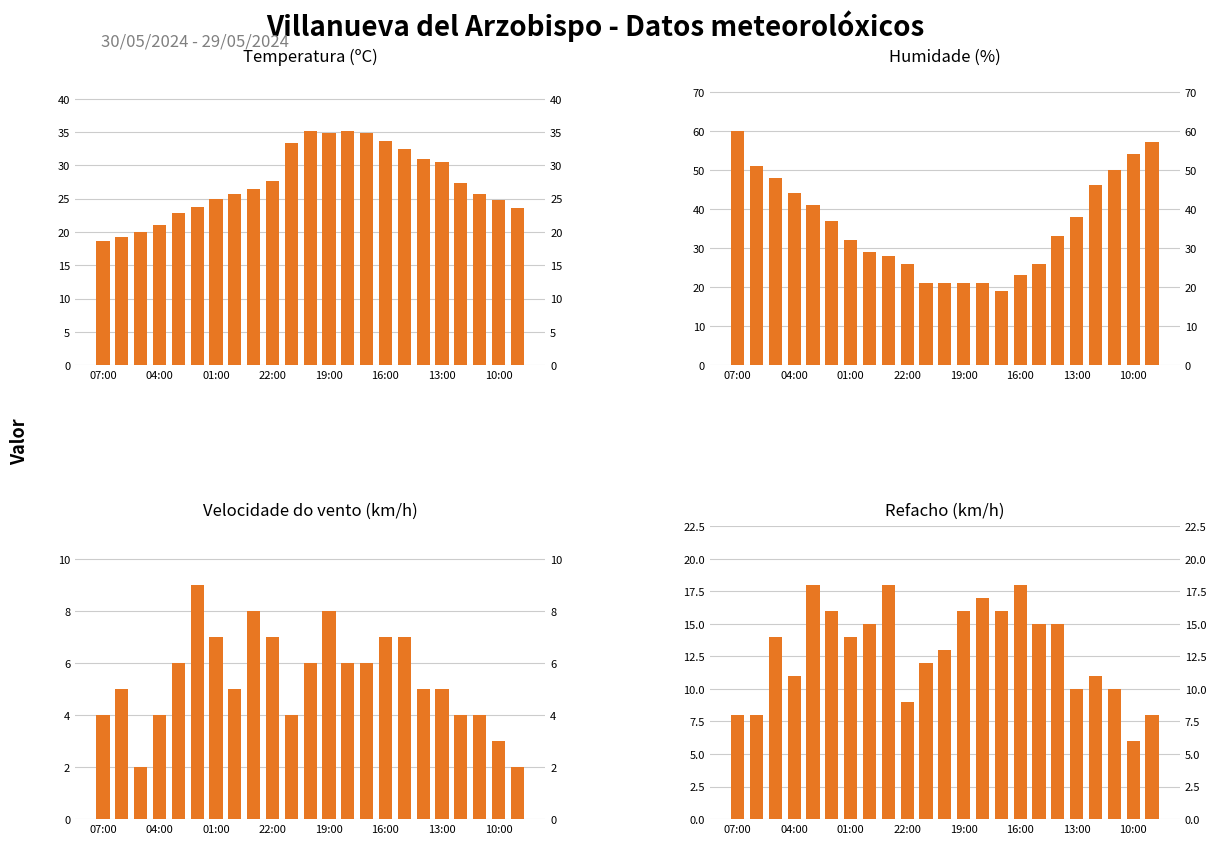

The Velocidade do vento (km/h) series shows 4.0 at 20. True or false?

True